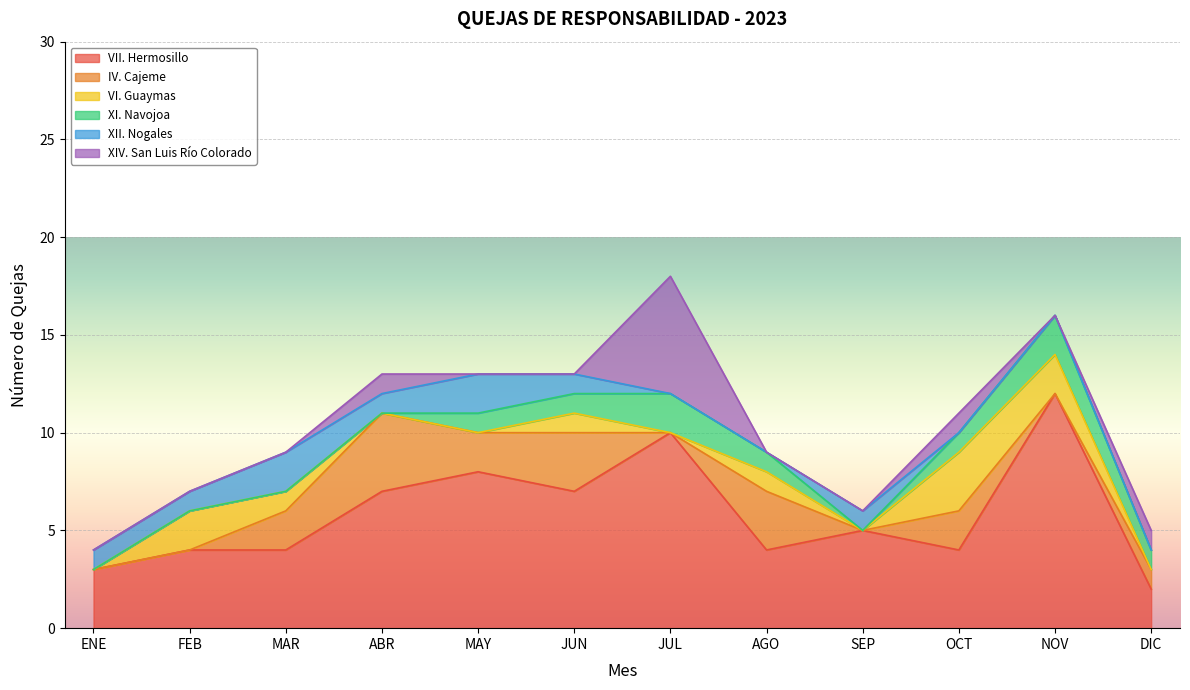

How many series are shown in this chart?

6